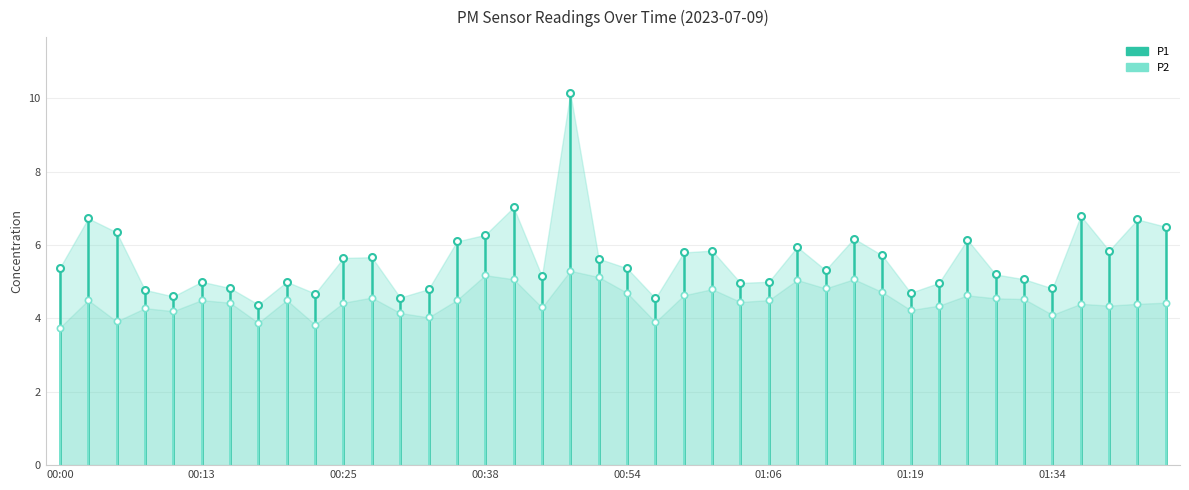

True or false: P2 has a value of 6.2 at 00:00.

False